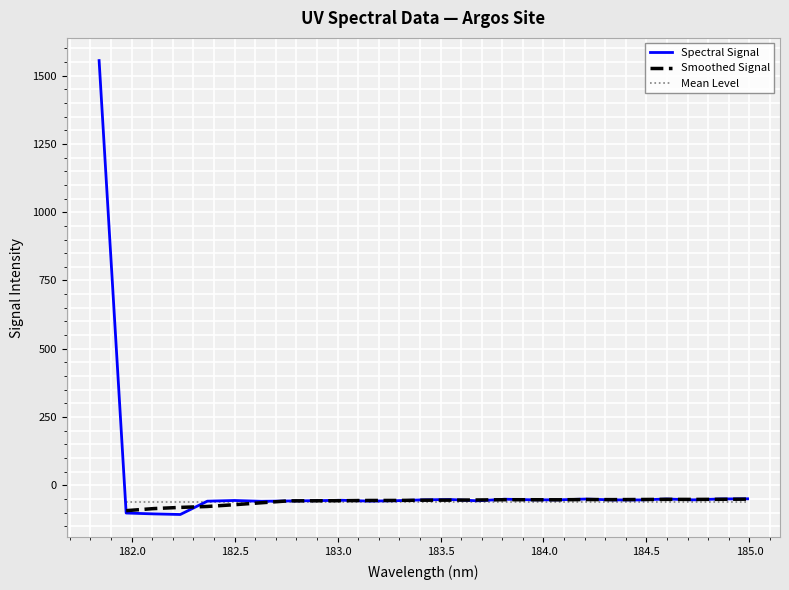

How many data points are less than -53?

18